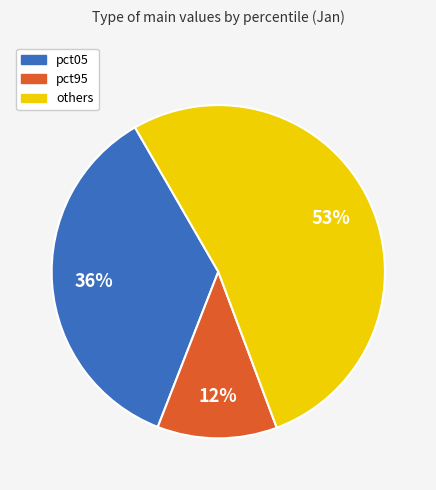

Do pct05 and pct95 together represent more than half of the pie?

No